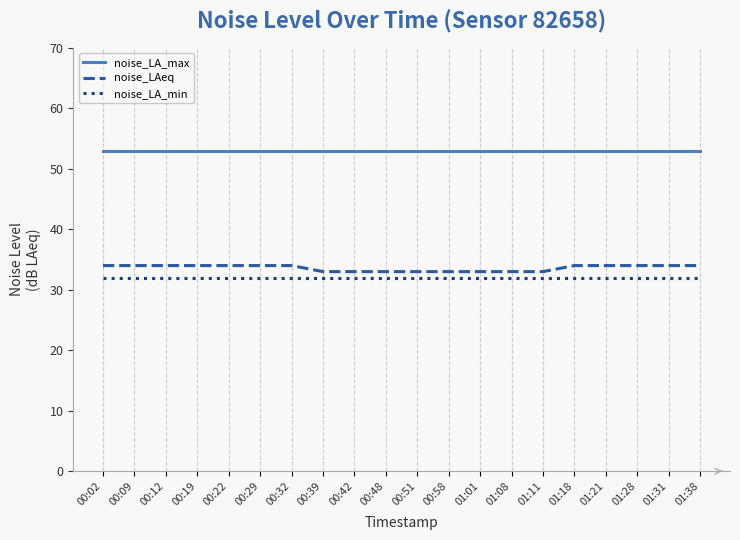

Reading left to right, transcribe all the data shown in this chart.

noise_LA_max: 00:02=53	00:09=53	00:12=53	00:19=53	00:22=53	00:29=53	00:32=53	00:39=53	00:42=53	00:48=53	00:51=53	00:58=53	01:01=53	01:08=53	01:11=53	01:18=53	01:21=53	01:28=53	01:31=53	01:38=53
noise_LAeq: 00:02=34	00:09=34	00:12=34	00:19=34	00:22=34	00:29=34	00:32=34	00:39=33	00:42=33	00:48=33	00:51=33	00:58=33	01:01=33	01:08=33	01:11=33	01:18=34	01:21=34	01:28=34	01:31=34	01:38=34
noise_LA_min: 00:02=32	00:09=32	00:12=32	00:19=32	00:22=32	00:29=32	00:32=32	00:39=32	00:42=32	00:48=32	00:51=32	00:58=32	01:01=32	01:08=32	01:11=32	01:18=32	01:21=32	01:28=32	01:31=32	01:38=32